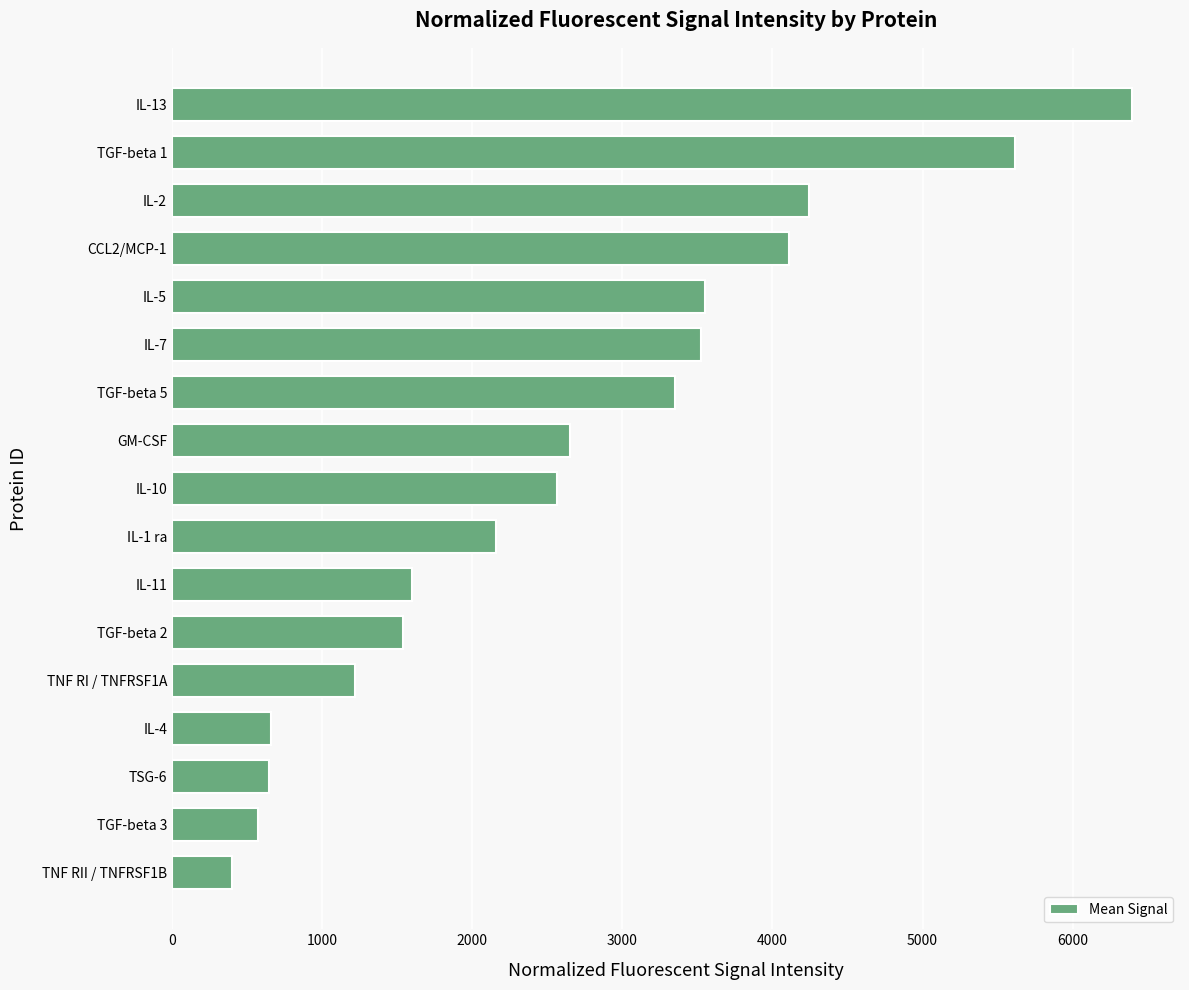

What value does the data have at IL-11?

1600.4